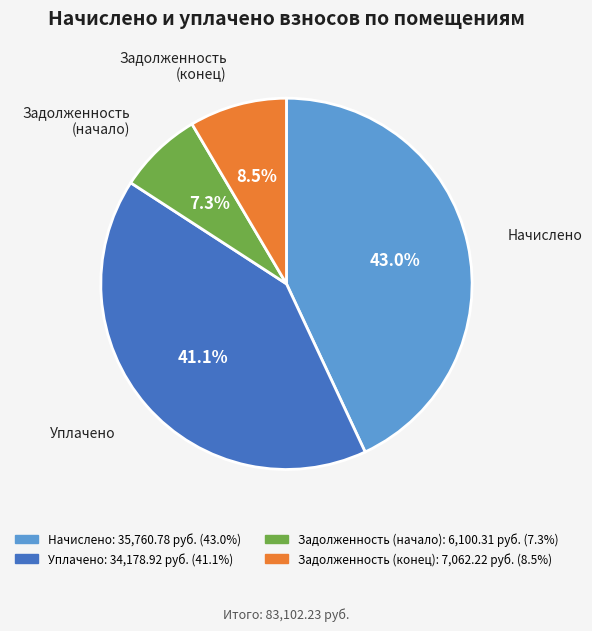

Is there any slice that represents more than half of the pie?

No